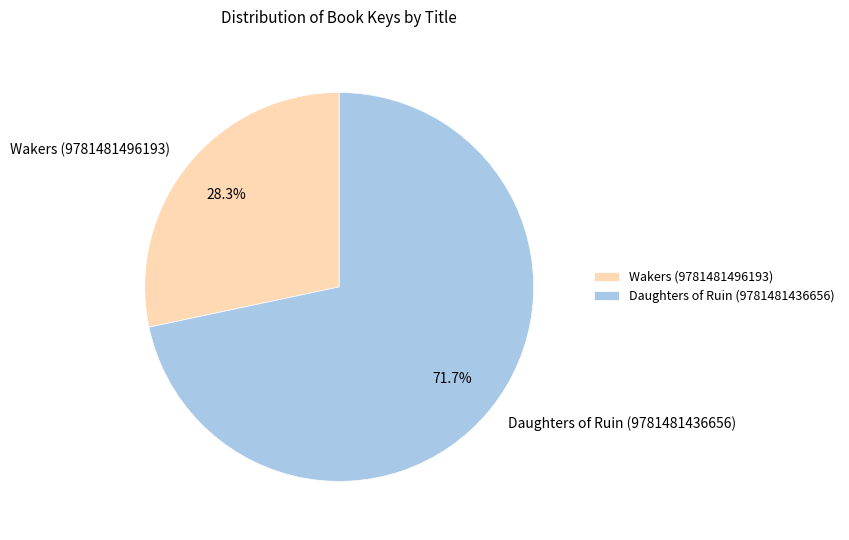

Rank the categories by value from highest to lowest.

Daughters of Ruin (9781481436656), Wakers (9781481496193)